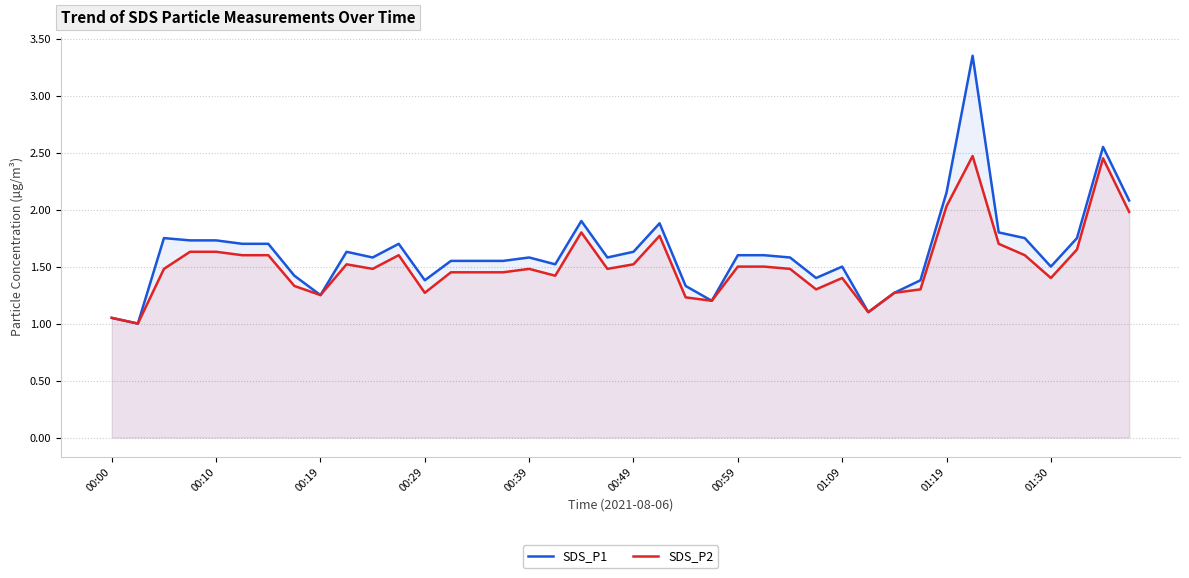

Which series changed the most between 27 and 39?

SDS_P1